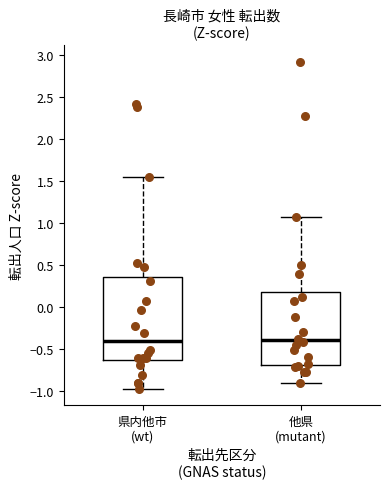

Reading left to right, transcribe this box plot: for each box, give where its median line is, the range the box spans, and where its two whiskers end, as read against the y-axis. The values are not printed on the chart, so give them approximately, as read against the axis.

県内他市 (wt): median -0.40, box -0.65 to 0.35, whiskers -0.95 to 1.55
他県 (mutant): median -0.40, box -0.70 to 0.20, whiskers -0.90 to 1.10